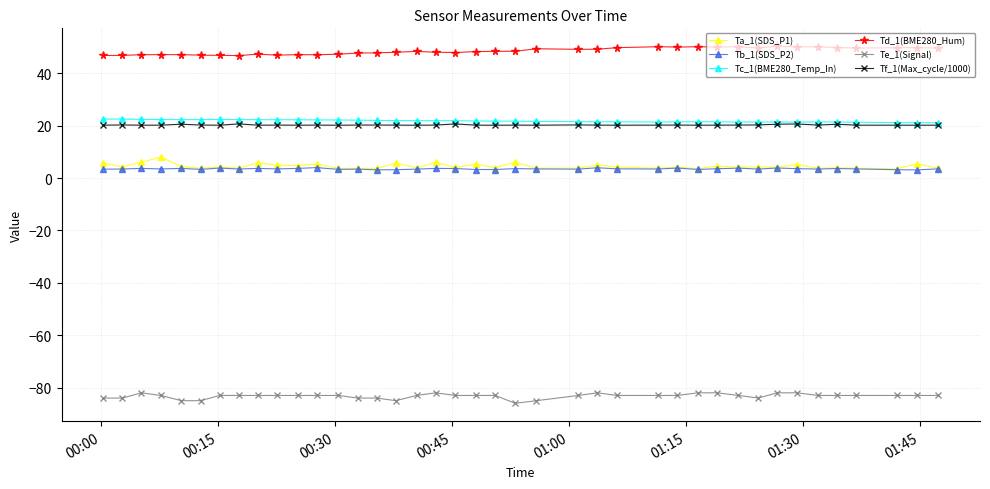

True or false: Tc_1(BME280_Temp_In) and Td_1(BME280_Hum) intersect in this chart.

False